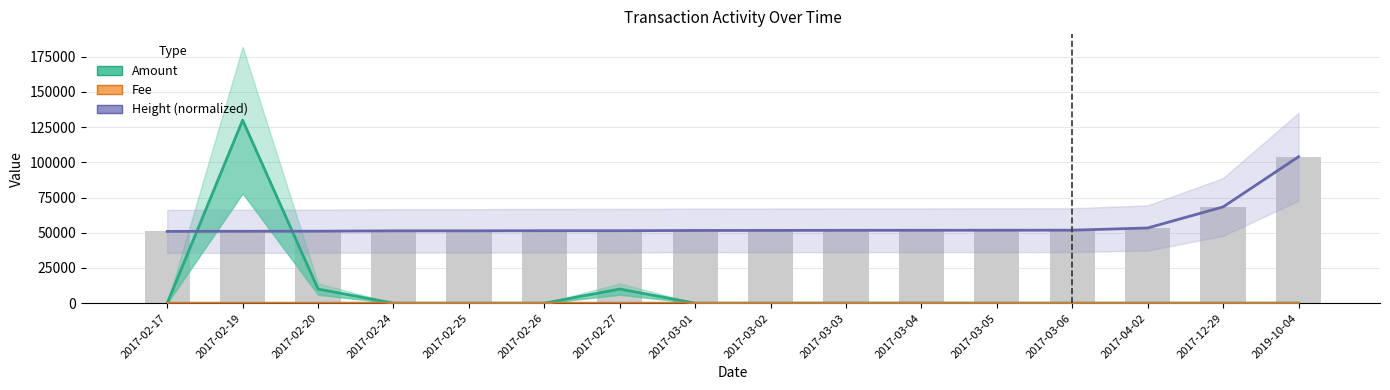

What is the difference between the maximum and minimum values in the Fee series?

10.5